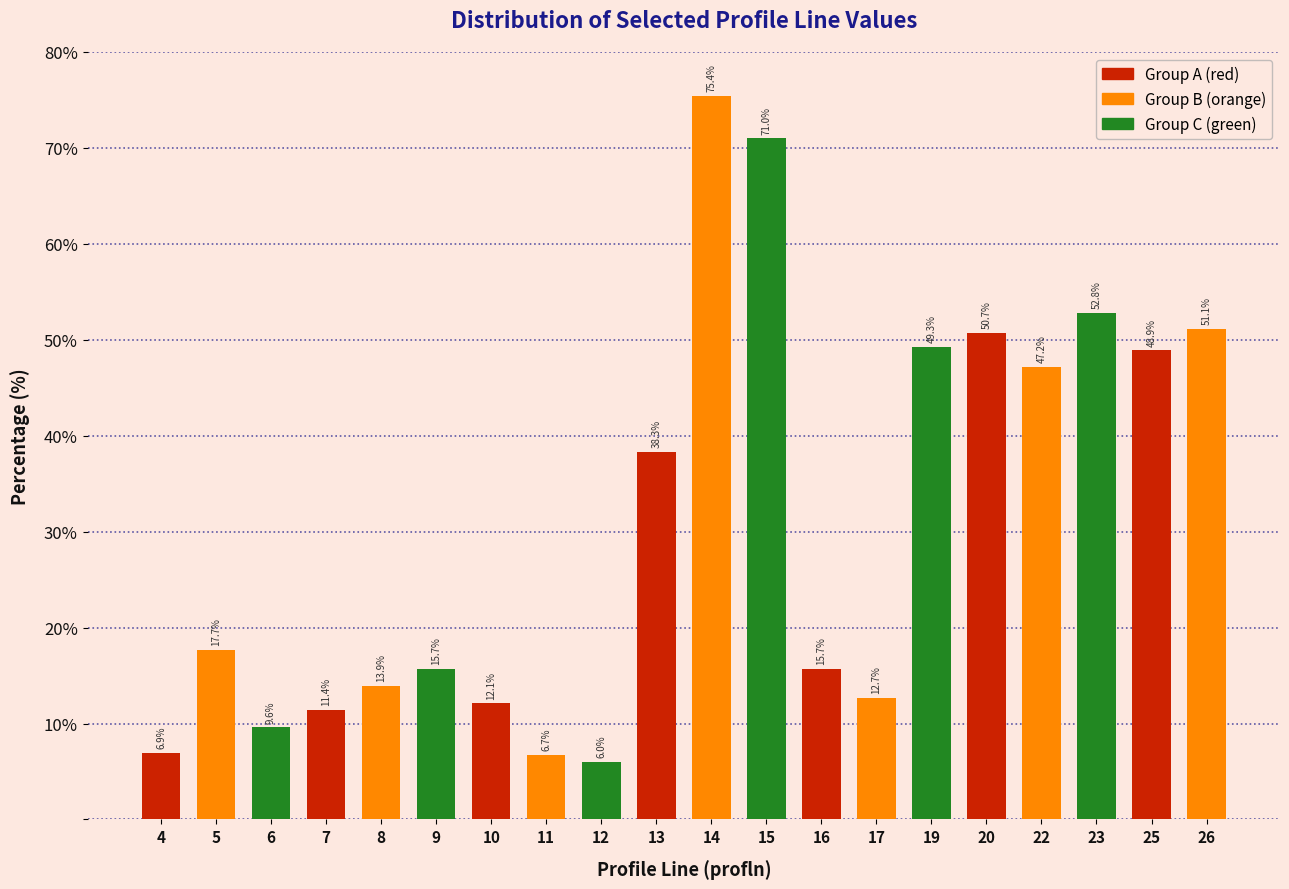

Reading left to right, what are all the values shown in this chart?

4=6.9	5=17.7	6=9.6	7=11.4	8=13.9	9=15.7	10=12.1	11=6.7	12=6.0	13=38.3	14=75.4	15=71.0	16=15.7	17=12.7	19=49.3	20=50.7	22=47.2	23=52.8	25=48.9	26=51.1